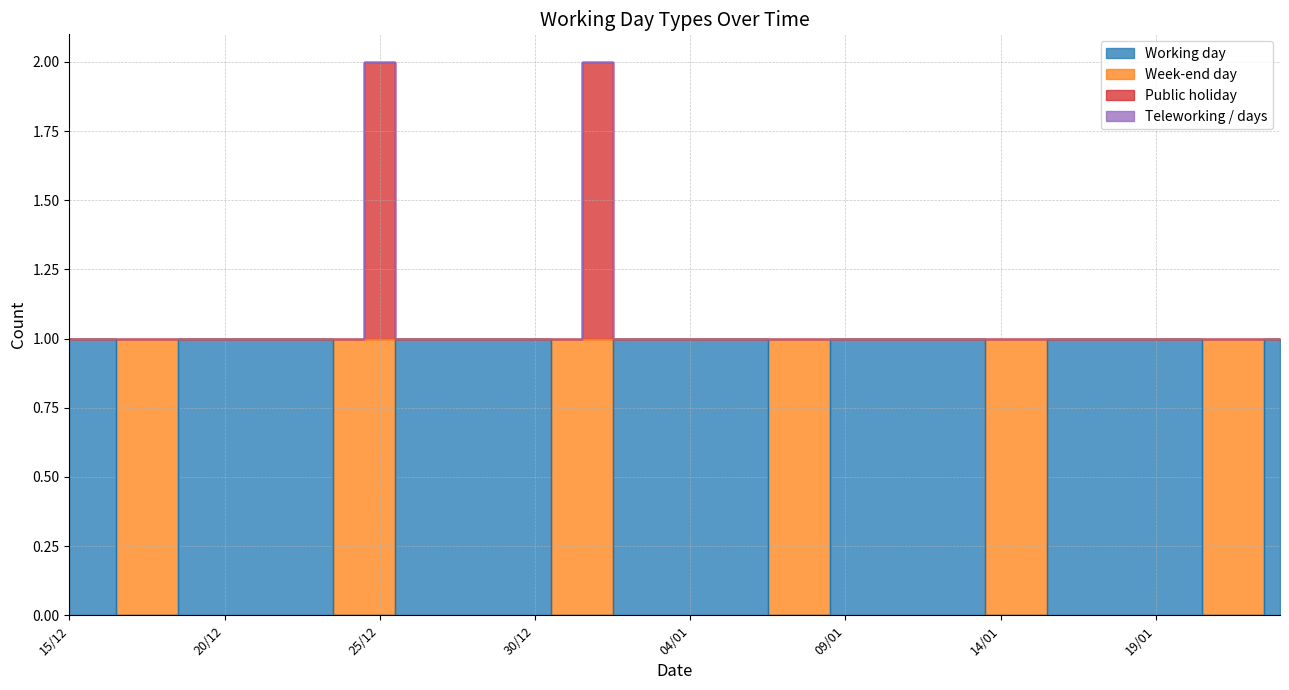

Read the Working day value at 16/01.

1